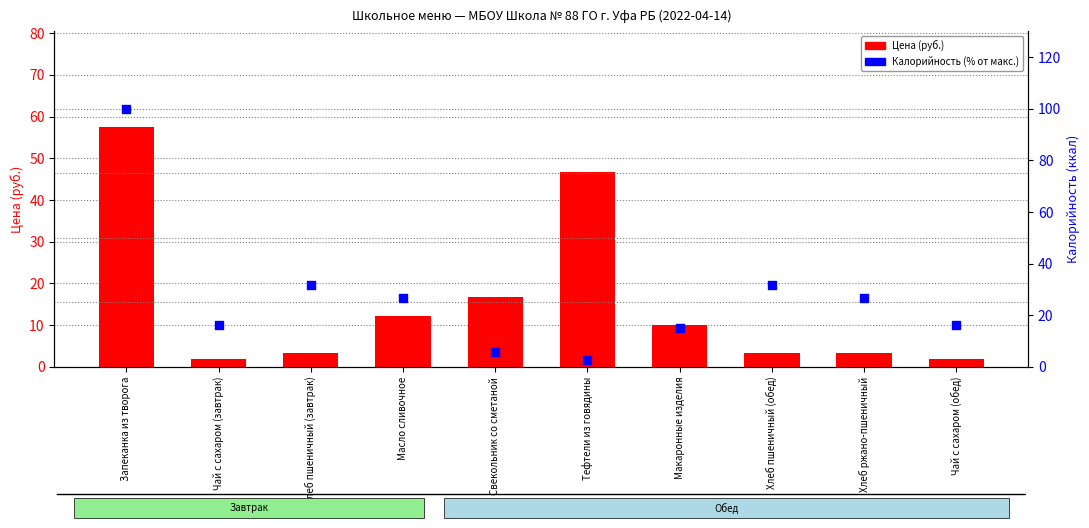

Which series reaches the maximum Y coordinate?

Калорийность (% от макс.)